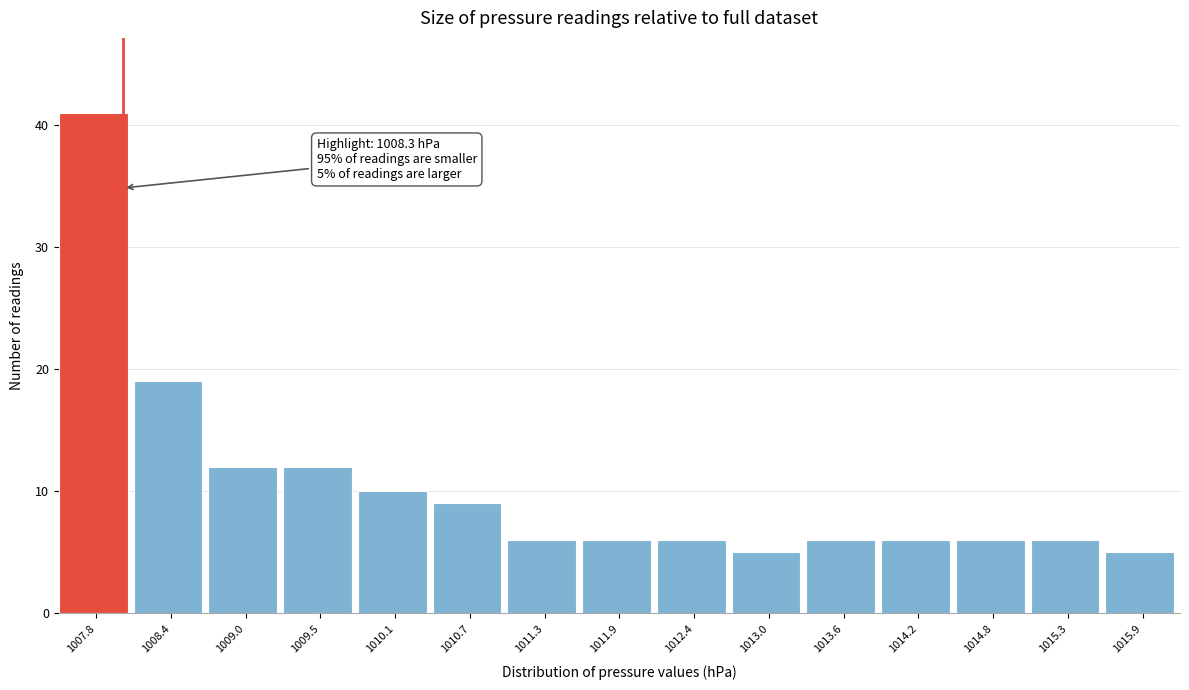

Reading left to right, list all the values displayed in this chart.

1007.8=41	1008.4=19	1009.0=12	1009.5=12	1010.1=10	1010.7=9	1011.3=6	1011.9=6	1012.4=6	1013.0=5	1013.6=6	1014.2=6	1014.8=6	1015.3=6	1015.9=5